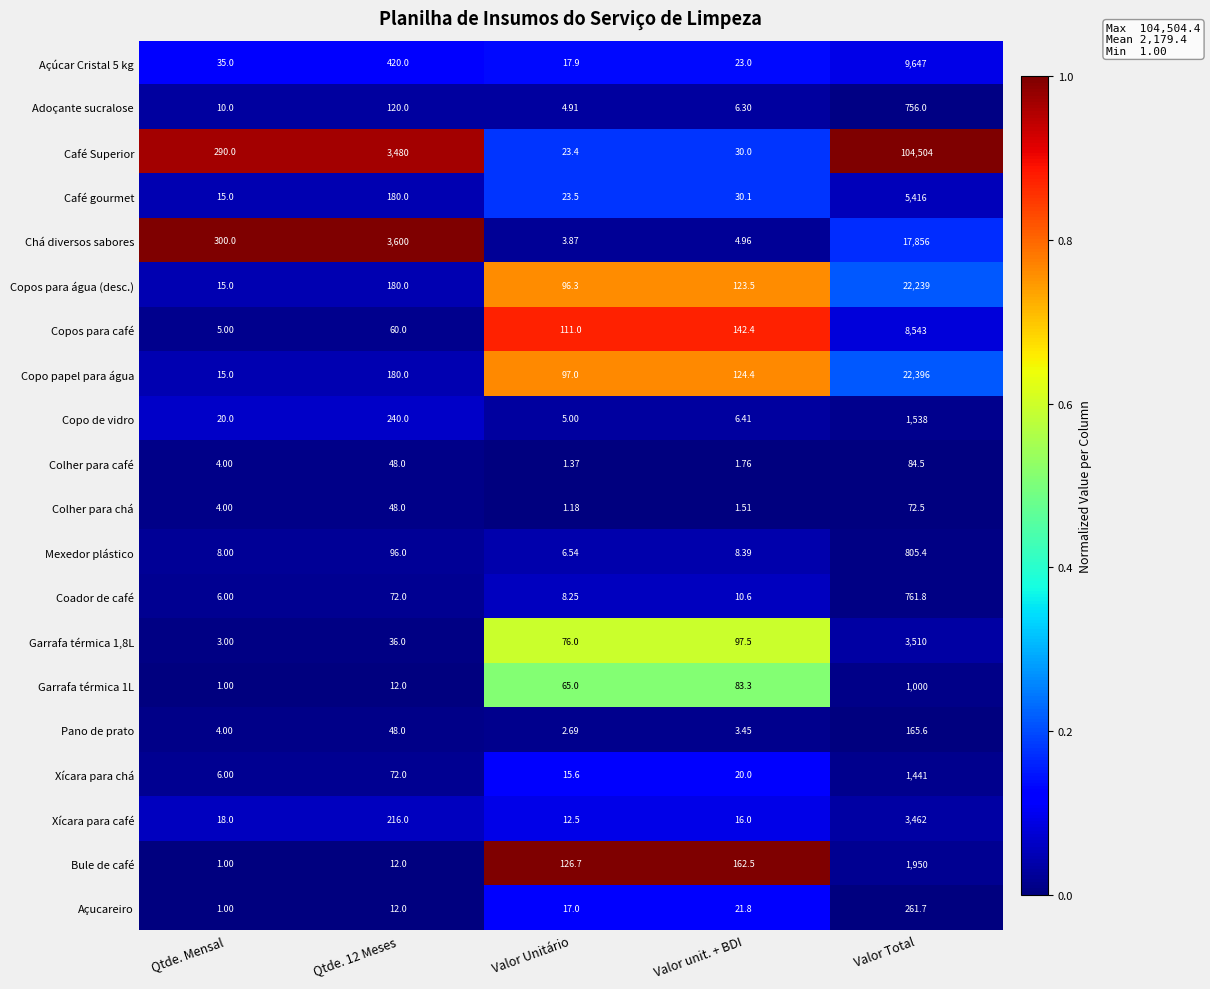

Where is Garrafa térmica 1L nearest to the value 500?

Valor unit. + BDI